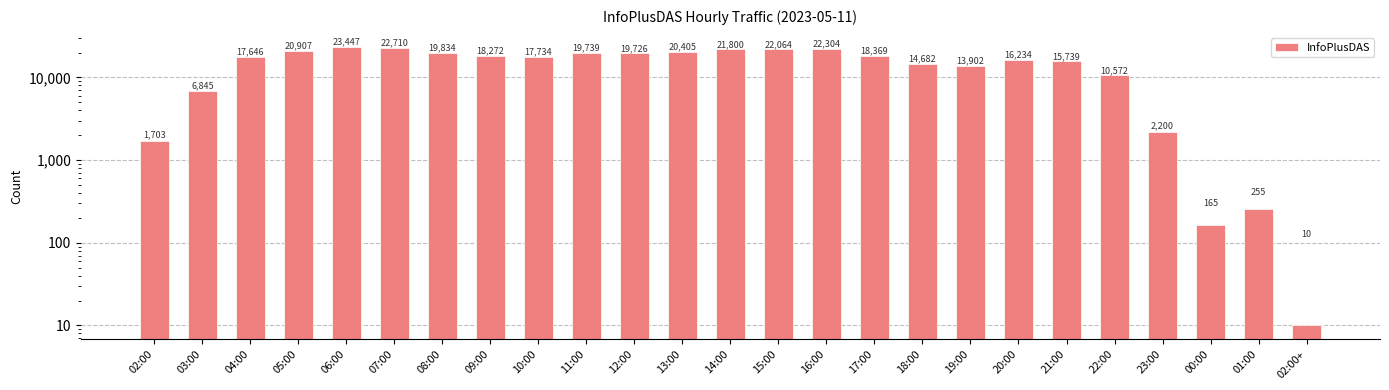

At which category does the chart reach its minimum across all series?

02:00+